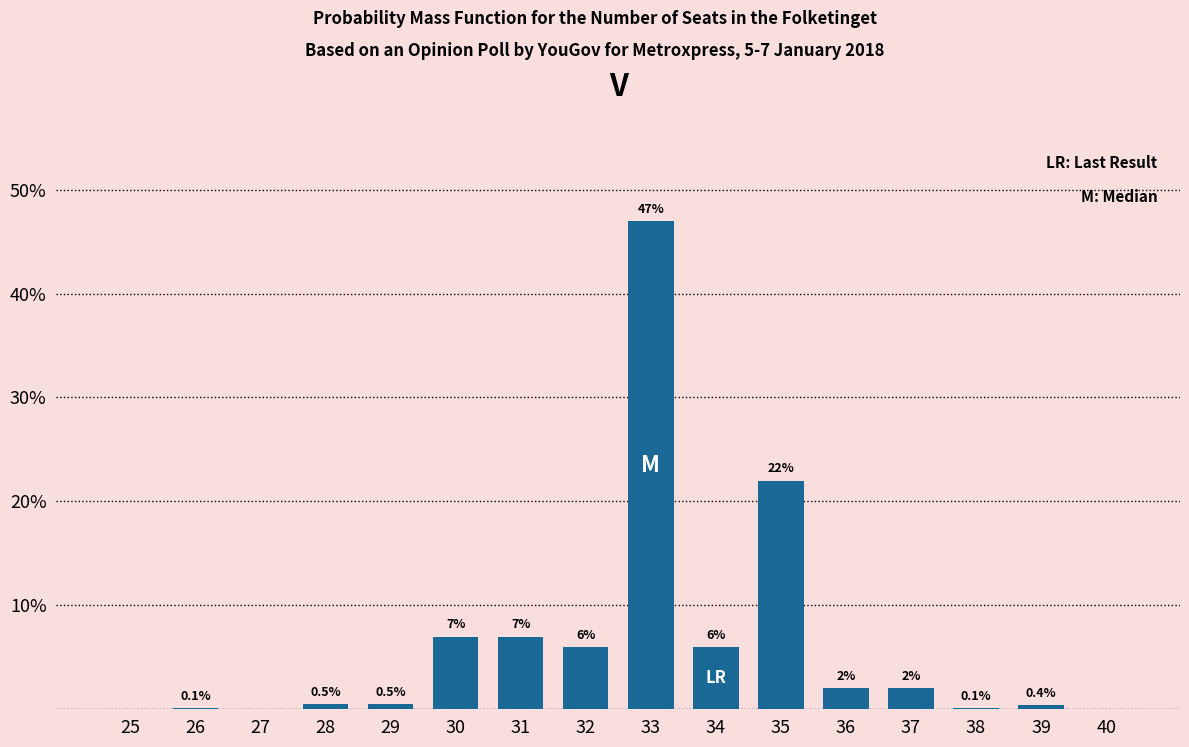

Reading left to right, list all the values displayed in this chart.

25=0.0	26=0.1	27=0.0	28=0.5	29=0.5	30=7.0	31=7.0	32=6.0	33=47.0	34=6.0	35=22.0	36=2.0	37=2.0	38=0.1	39=0.4	40=0.0